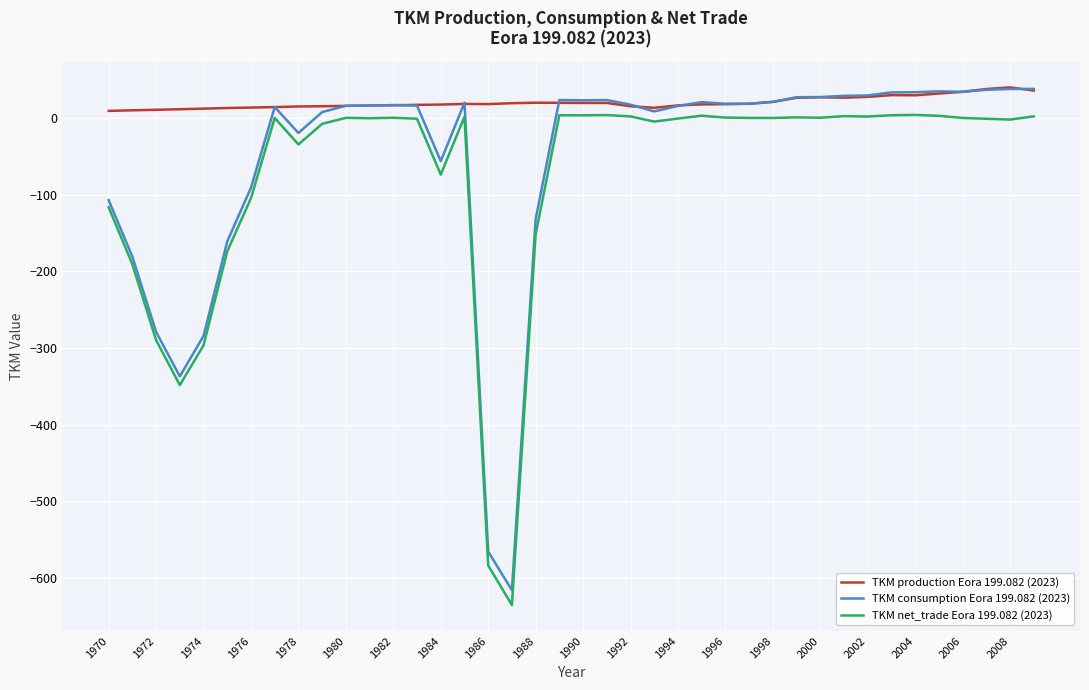

True or false: TKM consumption Eora 199.082 (2023) has more than 1 points higher than both neighbors.

True